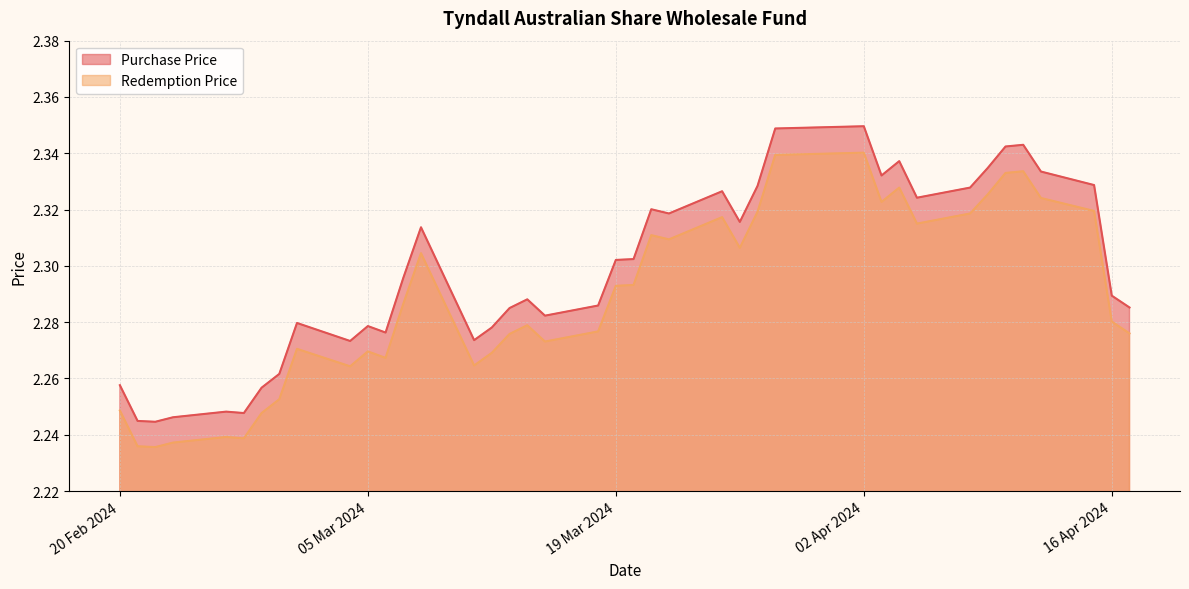

Rank the series by their average value, from lowest to highest.

Redemption Price, Purchase Price